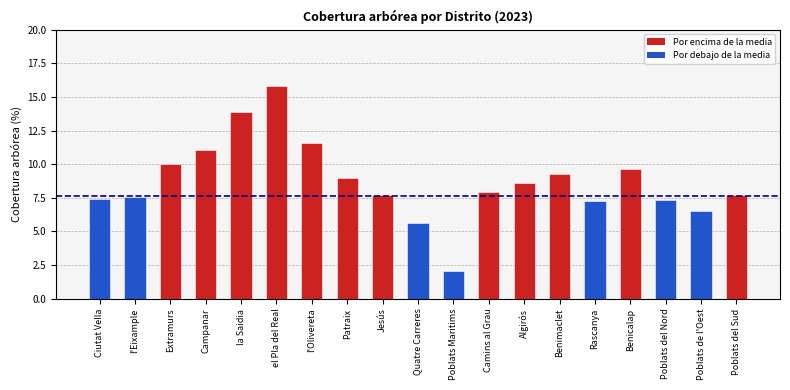

Where does the data first go above 7?

Ciutat Vella